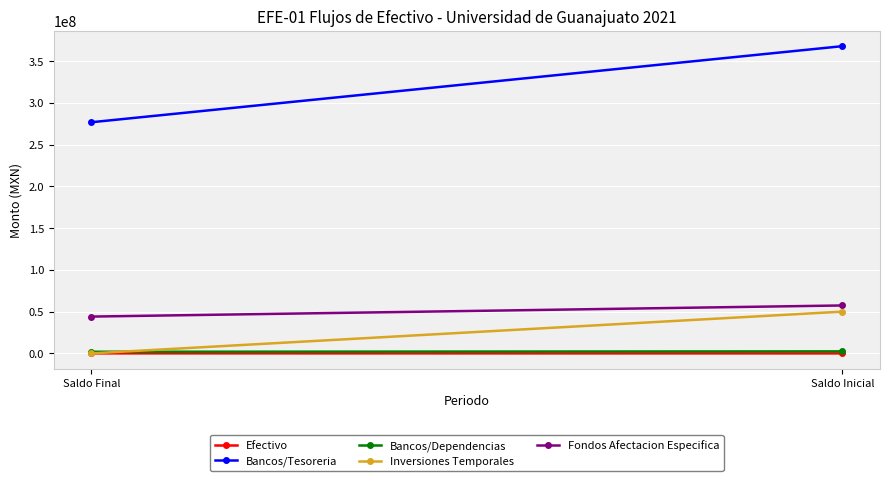

Between Saldo Inicial and Saldo Final, which is larger?

Saldo Final